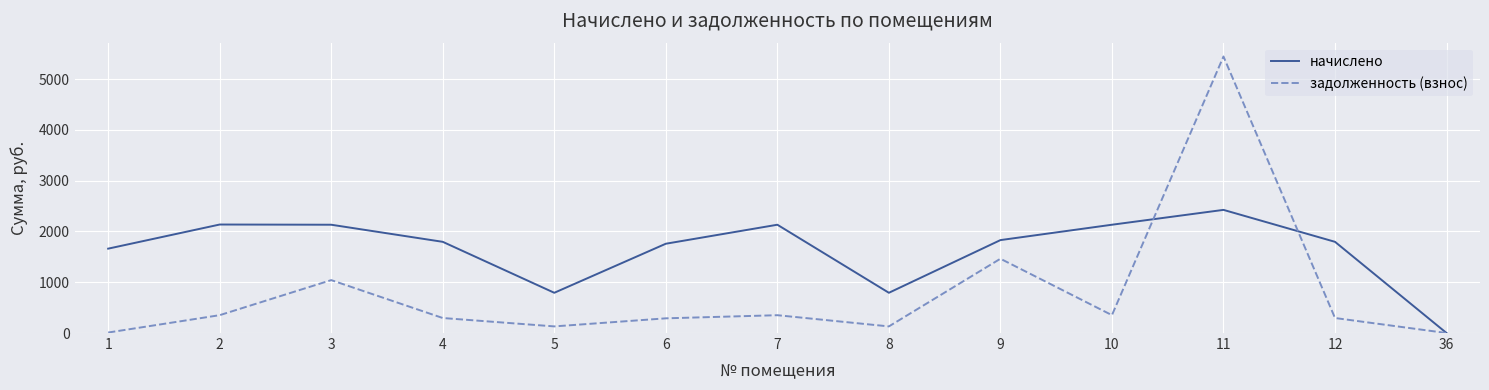

Does the chart display data point markers on the line(s)?

No